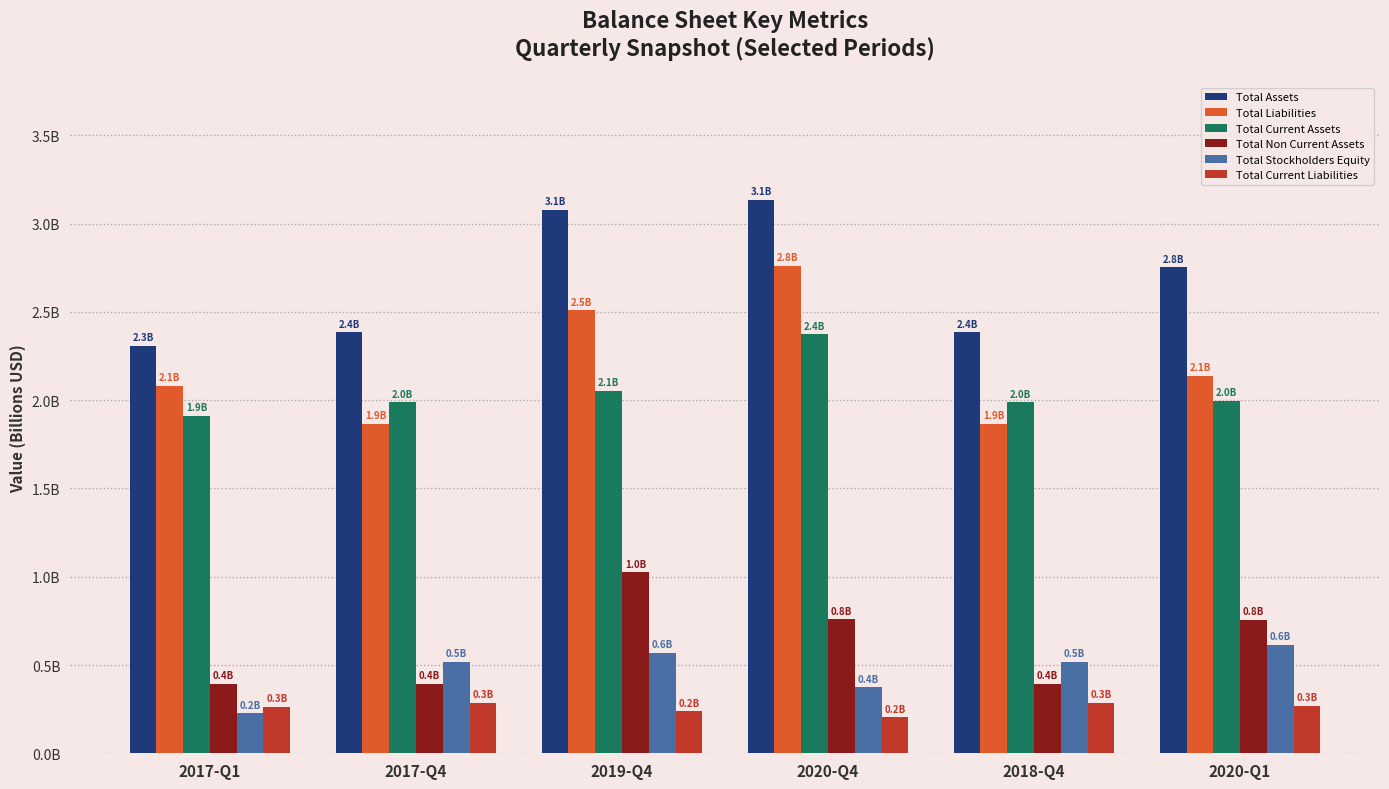

What are all the series names shown in the legend?

Total Assets, Total Liabilities, Total Current Assets, Total Non Current Assets, Total Stockholders Equity, Total Current Liabilities